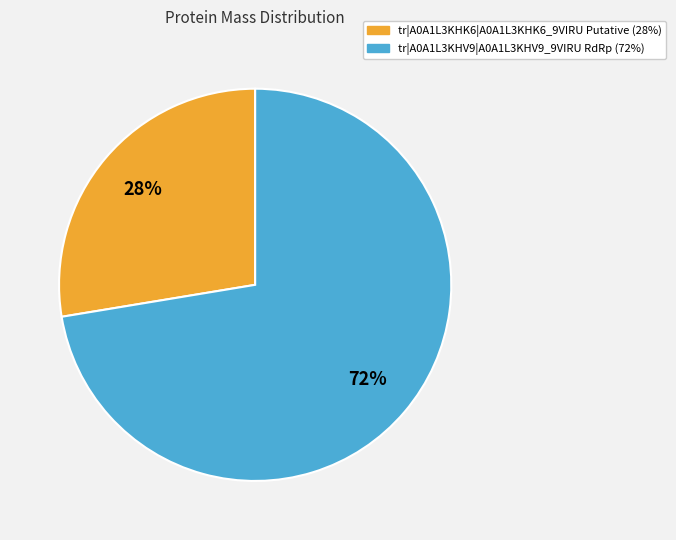

What is the smallest slice in the pie chart?

tr|A0A1L3KHK6|A0A1L3KHK6_9VIRU Putative